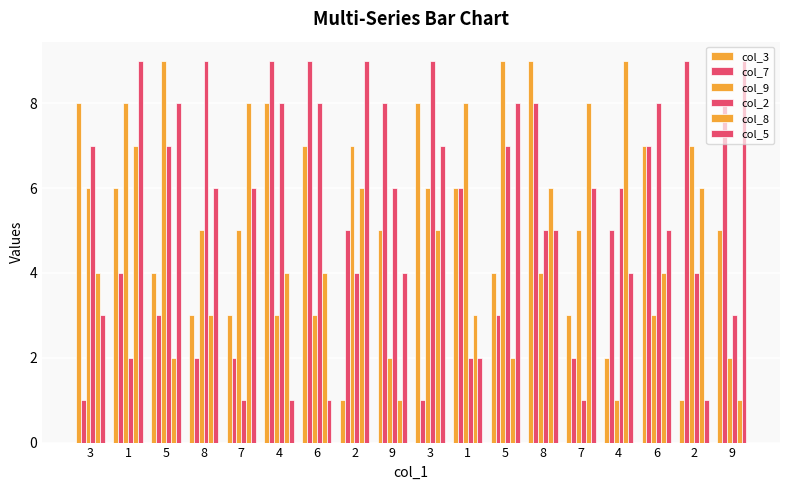

Reading right to left, transcribe all the data shown in this chart.

col_3: 9=5	2=1	6=7	4=2	7=3	8=9	5=4	1=6	3=8	9=5	2=1	6=7	4=8	7=3	8=3	5=4	1=6	3=8
col_7: 9=8	2=9	6=7	4=5	7=2	8=8	5=3	1=6	3=1	9=8	2=5	6=9	4=9	7=2	8=2	5=3	1=4	3=1
col_9: 9=2	2=7	6=3	4=1	7=5	8=4	5=9	1=8	3=6	9=2	2=7	6=3	4=3	7=5	8=5	5=9	1=8	3=6
col_2: 9=3	2=4	6=8	4=6	7=1	8=5	5=7	1=2	3=9	9=6	2=4	6=8	4=8	7=1	8=9	5=7	1=2	3=7
col_8: 9=1	2=6	6=4	4=9	7=8	8=6	5=2	1=3	3=5	9=1	2=6	6=4	4=4	7=8	8=3	5=2	1=7	3=4
col_5: 9=9	2=1	6=5	4=4	7=6	8=5	5=8	1=2	3=7	9=4	2=9	6=1	4=1	7=6	8=6	5=8	1=9	3=3